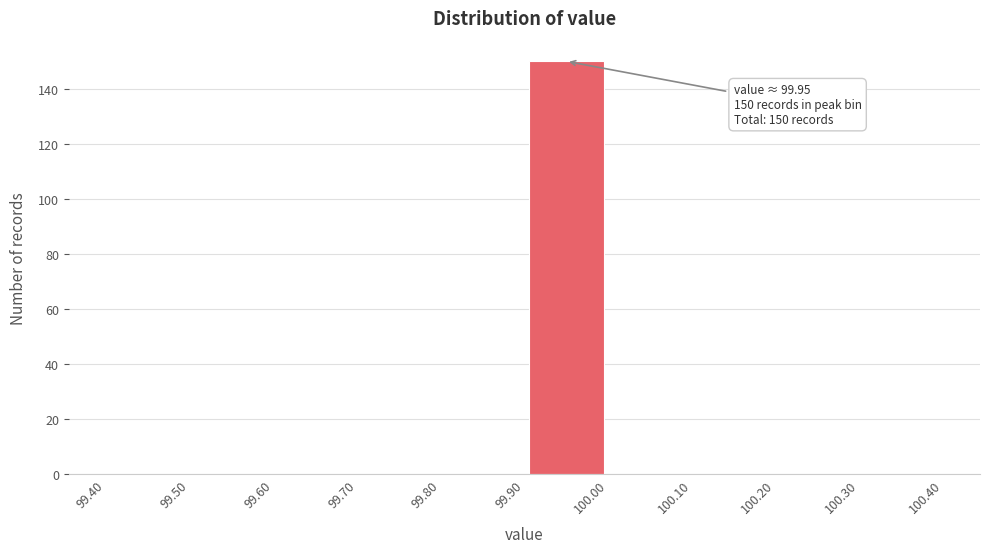

Which range on the x-axis has the tallest bar?

99.90 to 100.00